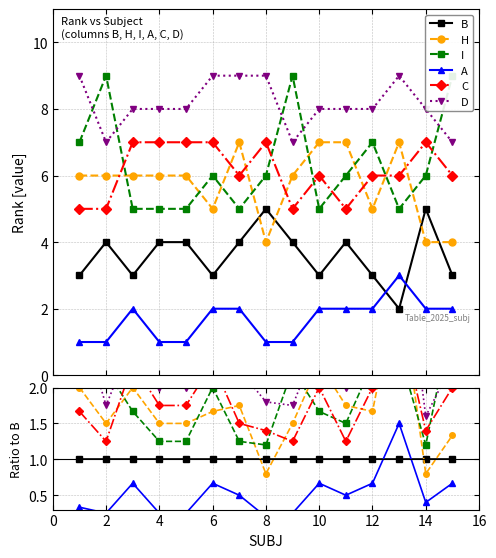

Which series has the largest total across all categories?

D